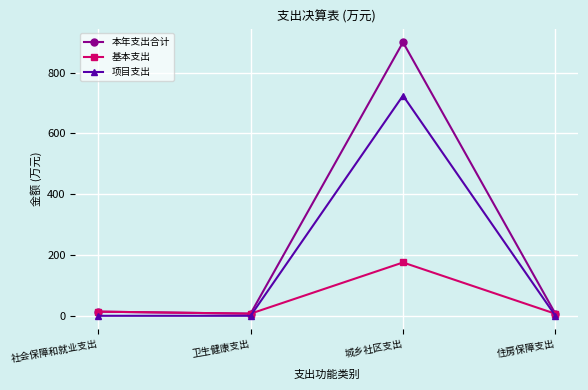

What is the maximum value shown in the chart?

900.0